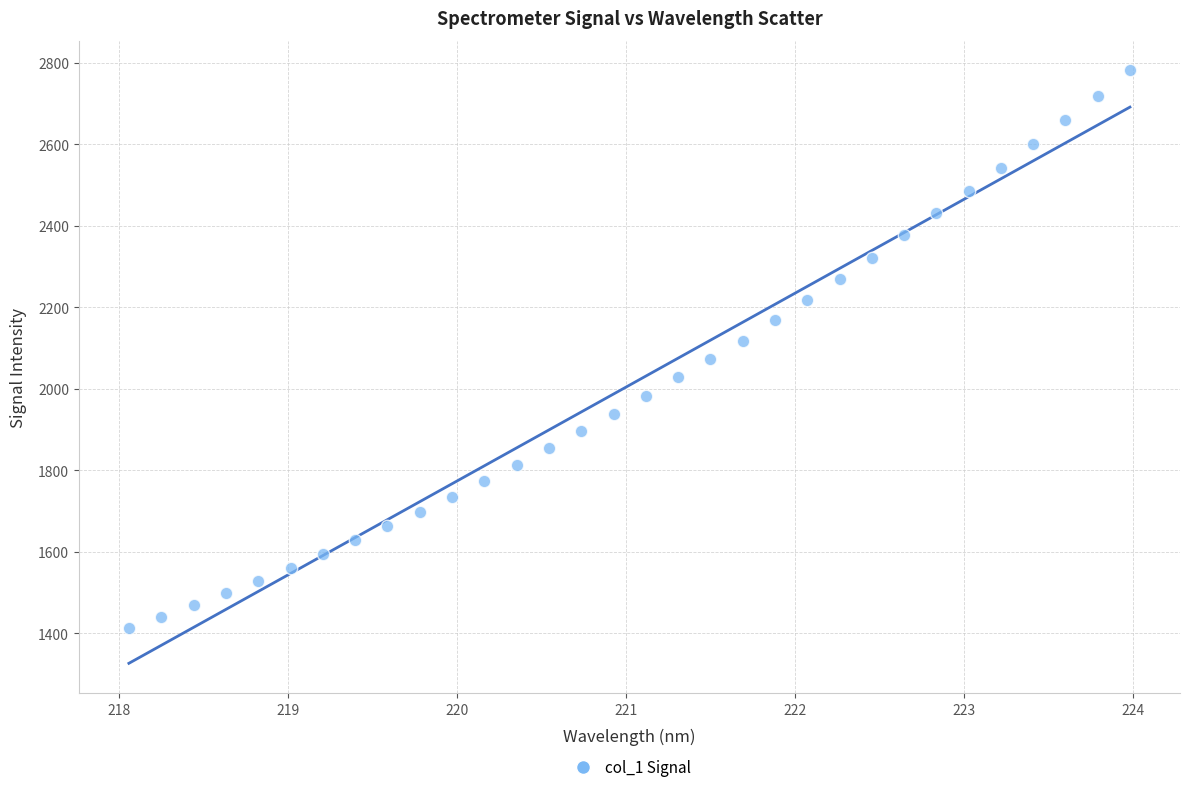

What is the range of Y values (max minus min)?

1367.4